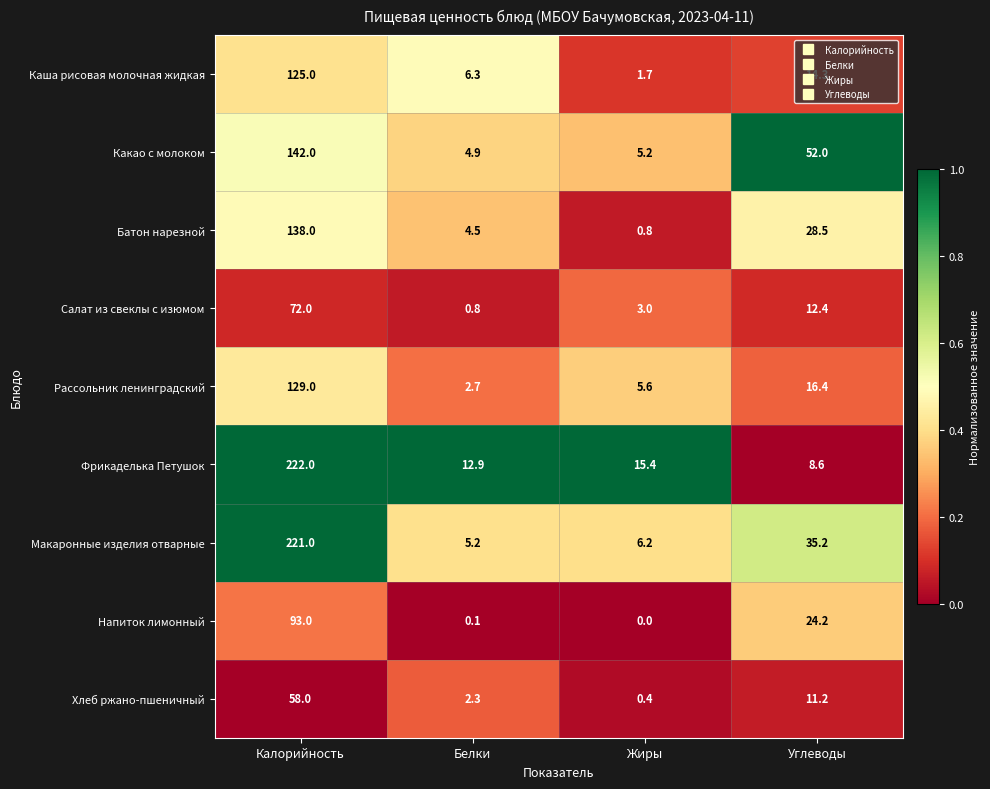

Read the Макаронные изделия отварные value at Жиры.

6.2